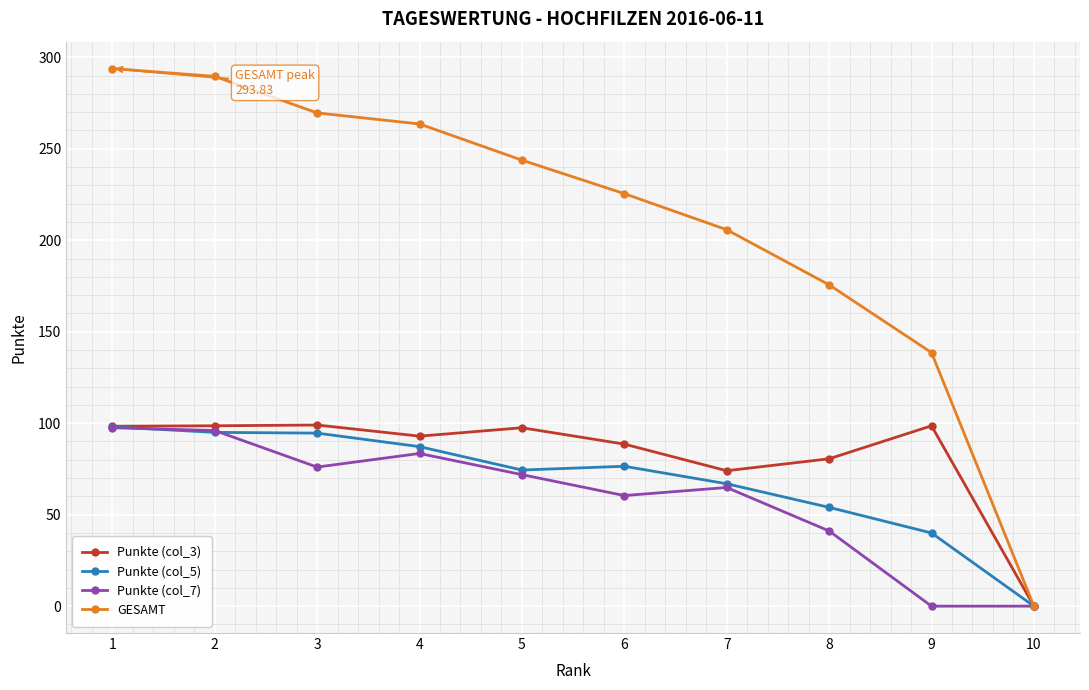

True or false: Punkte (col_5) has more than 2 interior local peaks.

False